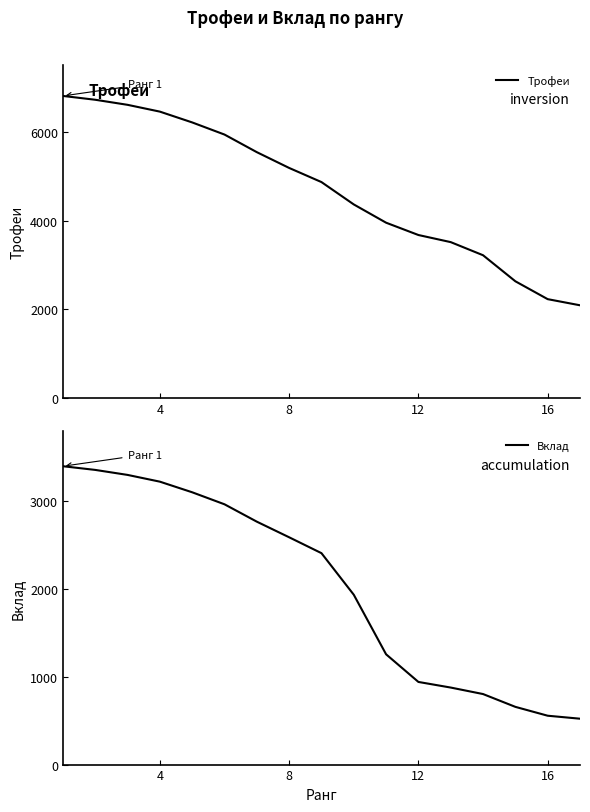

At how many categories does at least one series exceed 2030?

17